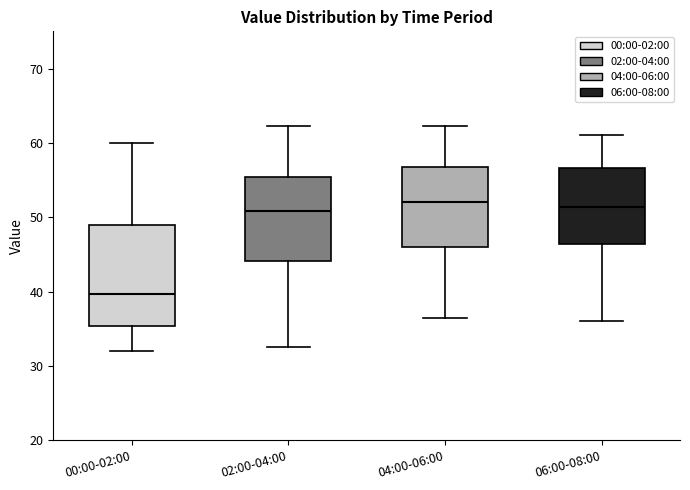

Reading left to right, read every box against the y-axis: the position of its median line, the range the box covers, and the ends of its whiskers. The values are not printed on the chart, so give them approximately, as read against the axis.

00:00-02:00: median 40, box 35 to 49, whiskers 32 to 60
02:00-04:00: median 51, box 44 to 55, whiskers 33 to 62
04:00-06:00: median 52, box 46 to 57, whiskers 37 to 62
06:00-08:00: median 51, box 46 to 57, whiskers 36 to 61